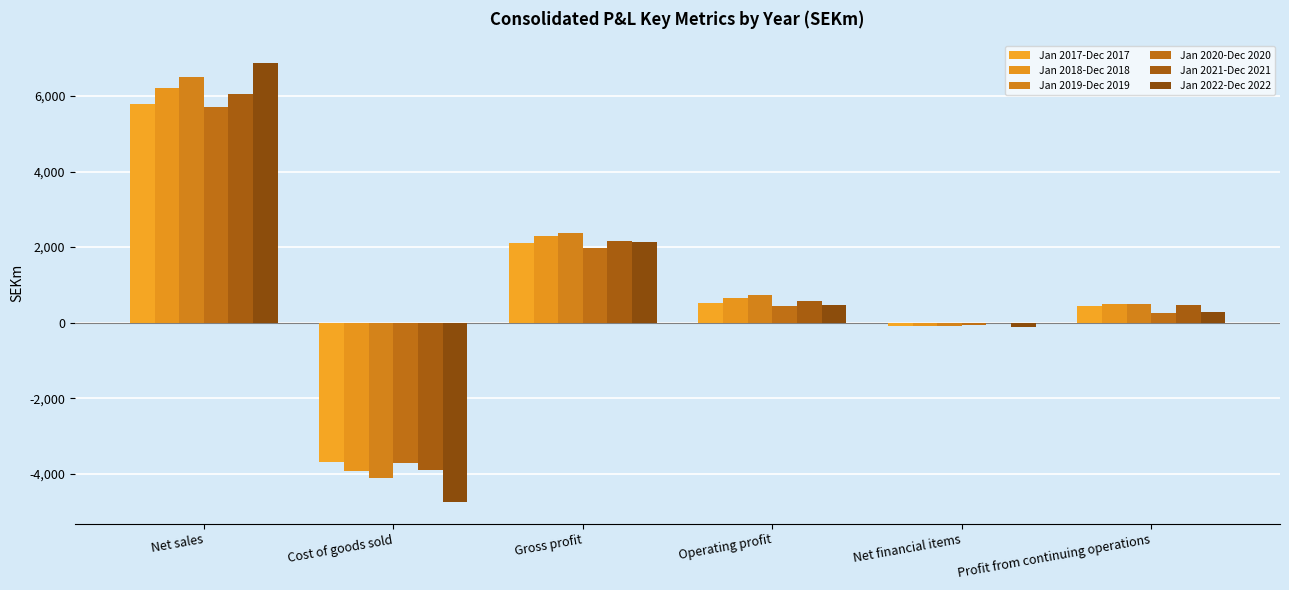

What is the average value of the Jan 2018-Dec 2018 series?

936